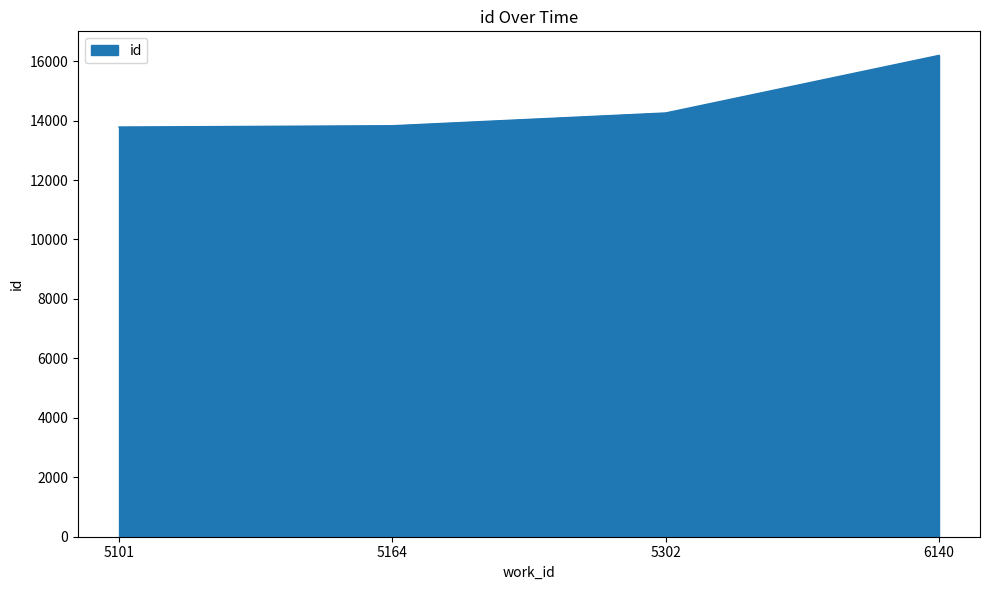

What is the change in value from 5101 to 6140?

+2411